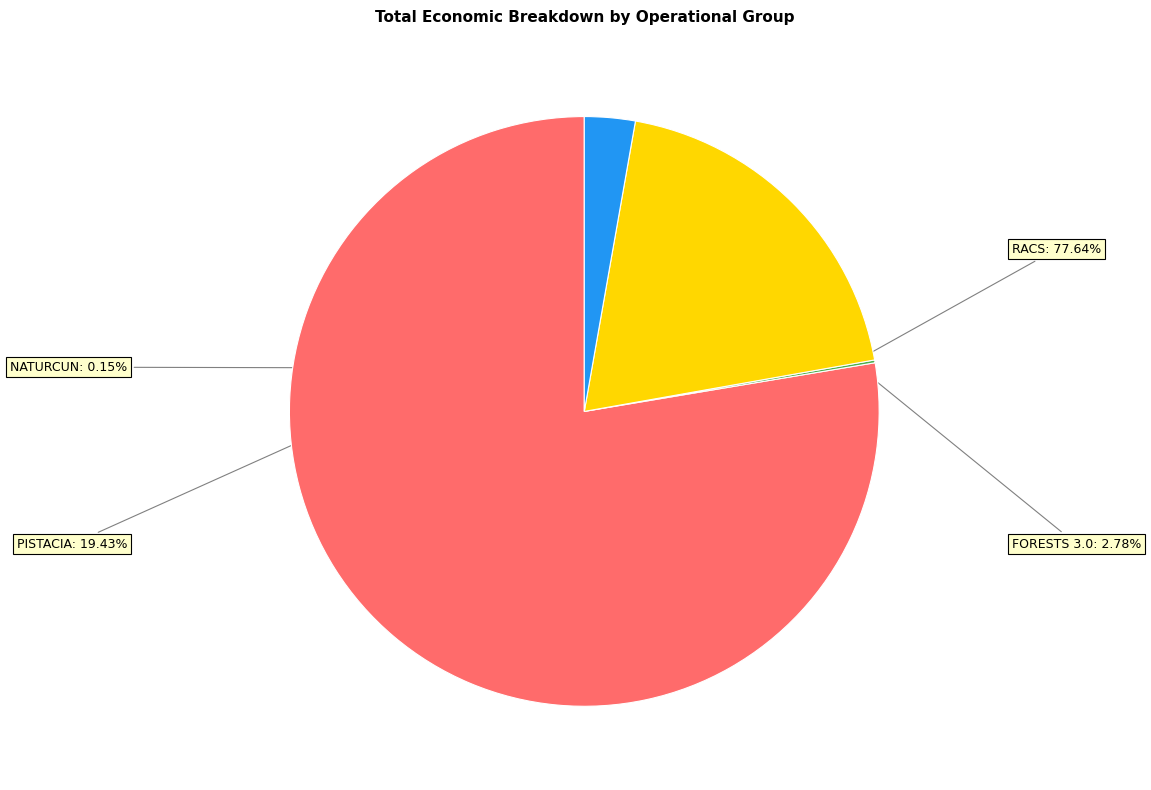

Does any single category account for the majority?

Yes